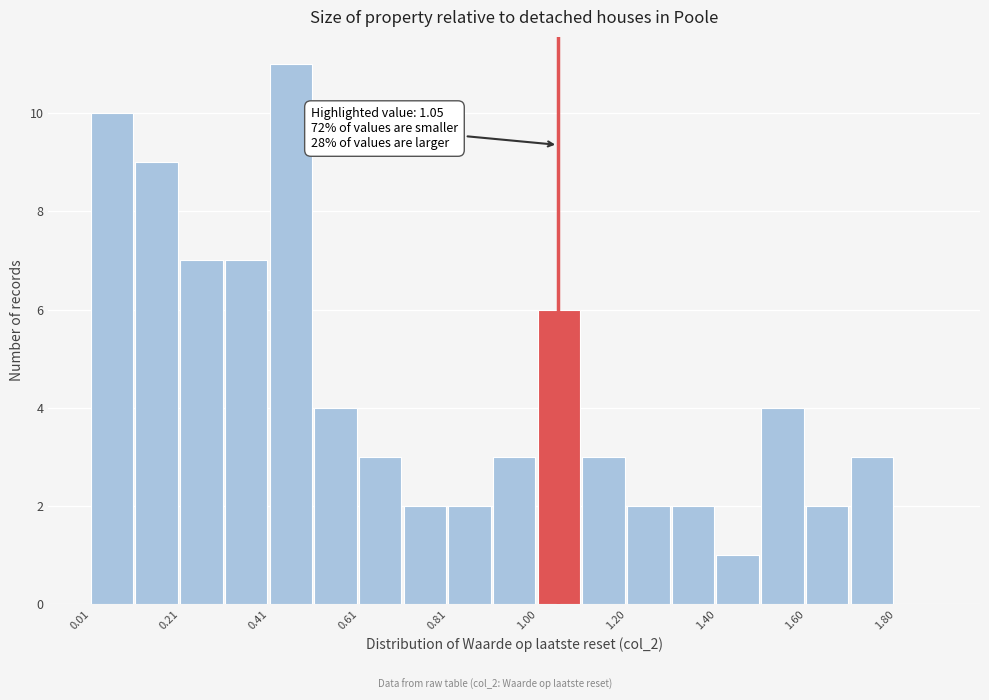

Which range on the x-axis has the tallest bar?

0.40 to 0.50